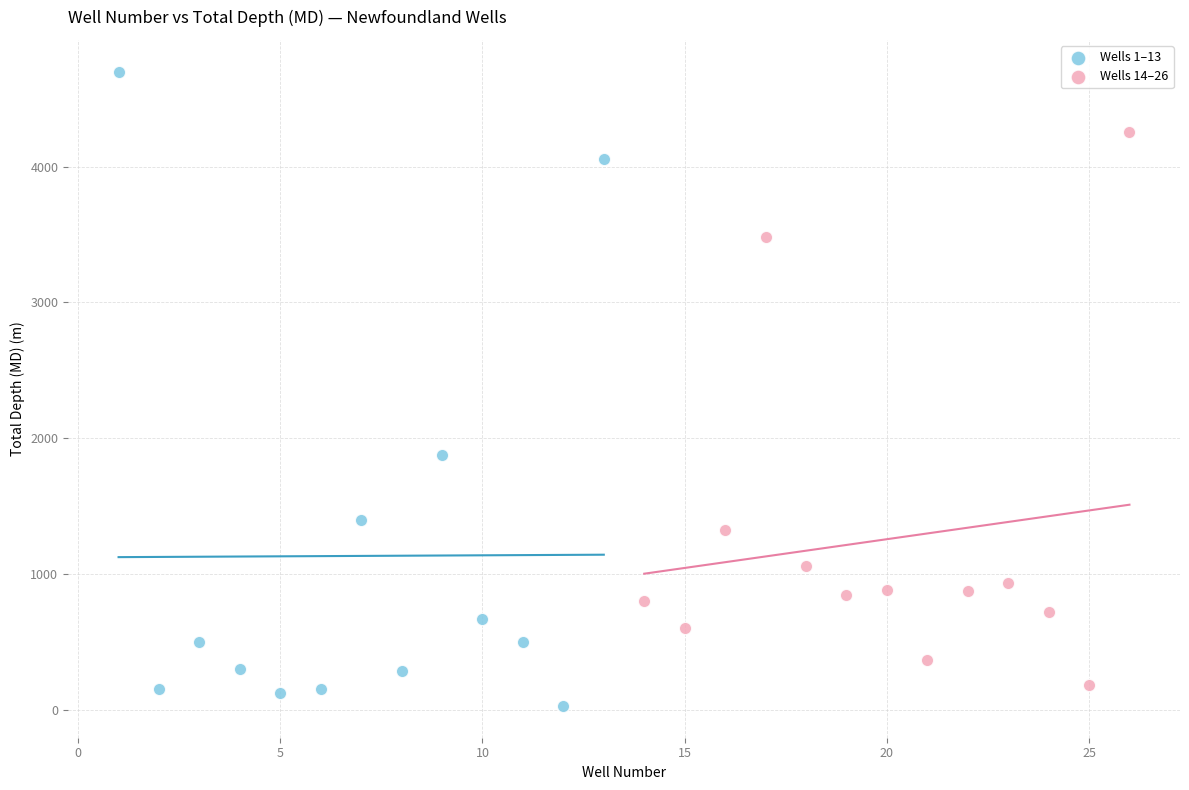

Which series reaches the maximum Y coordinate?

Wells 1–13